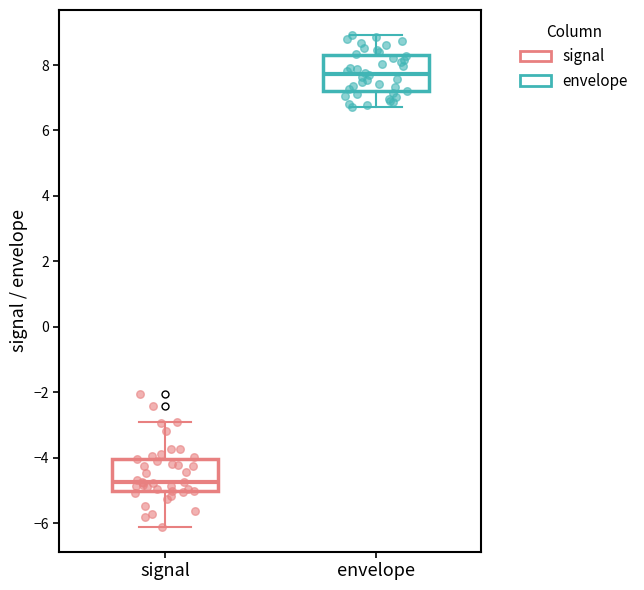

Which box's median line is the lowest?

signal